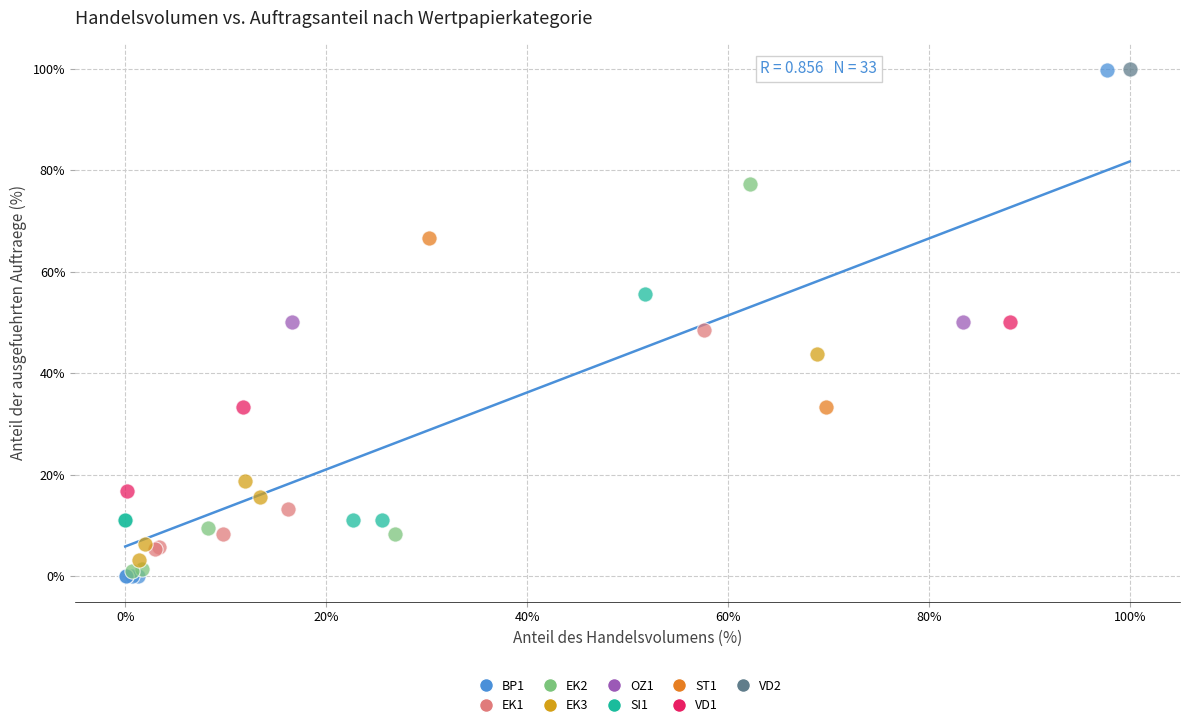

Which series contains the lowest Y value?

BP1